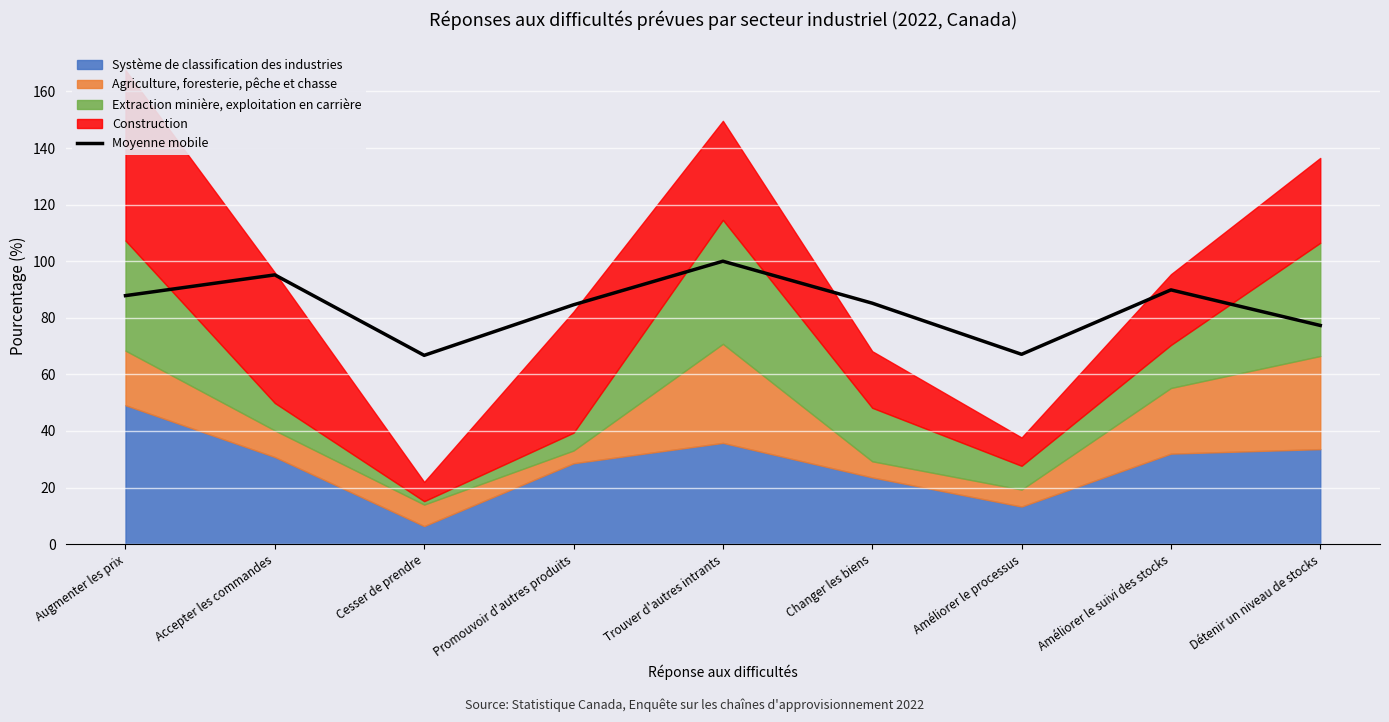

True or false: the data shows 109.1 at Cesser de prendre.

False